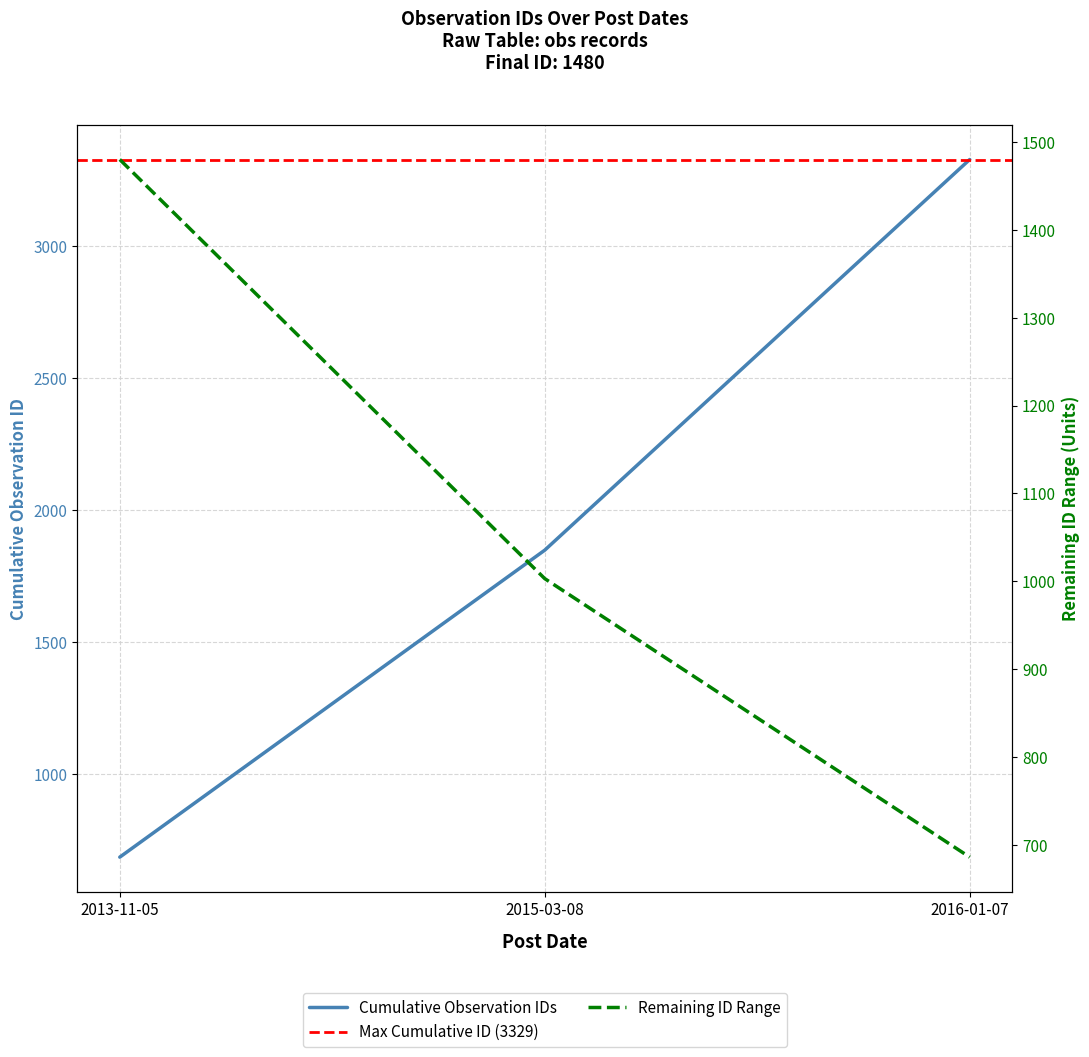

Which has a higher value, 2016-01-07 or 2015-03-08?

2015-03-08